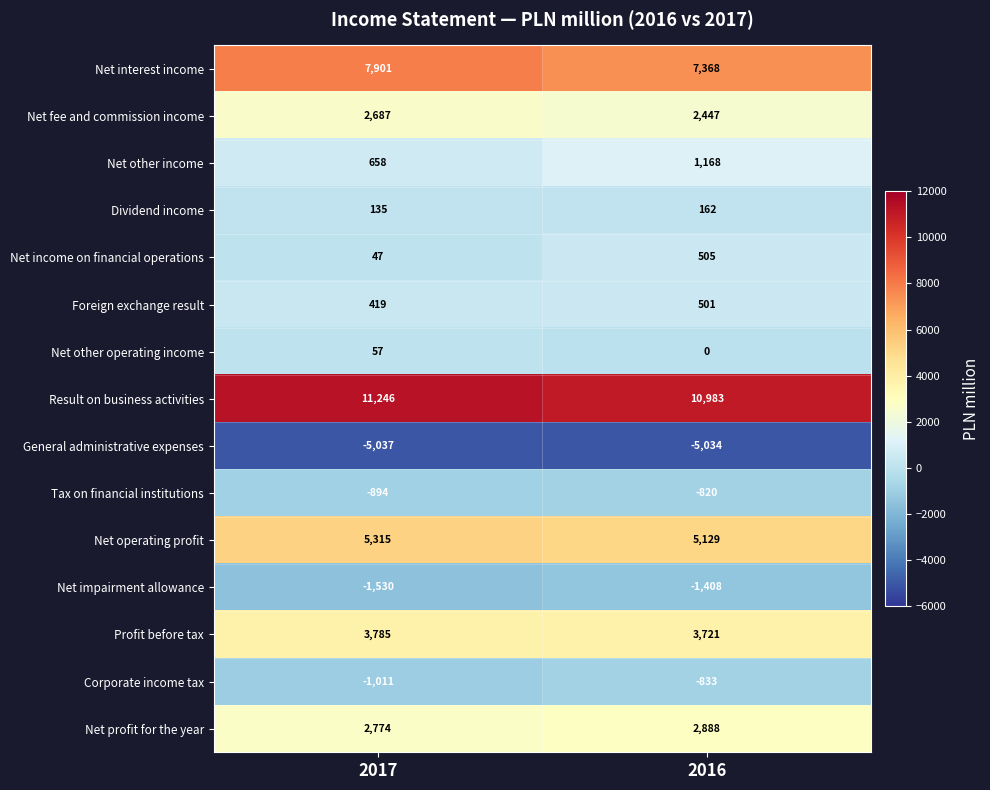

The Net operating profit series shows 8822 at 2016. True or false?

False